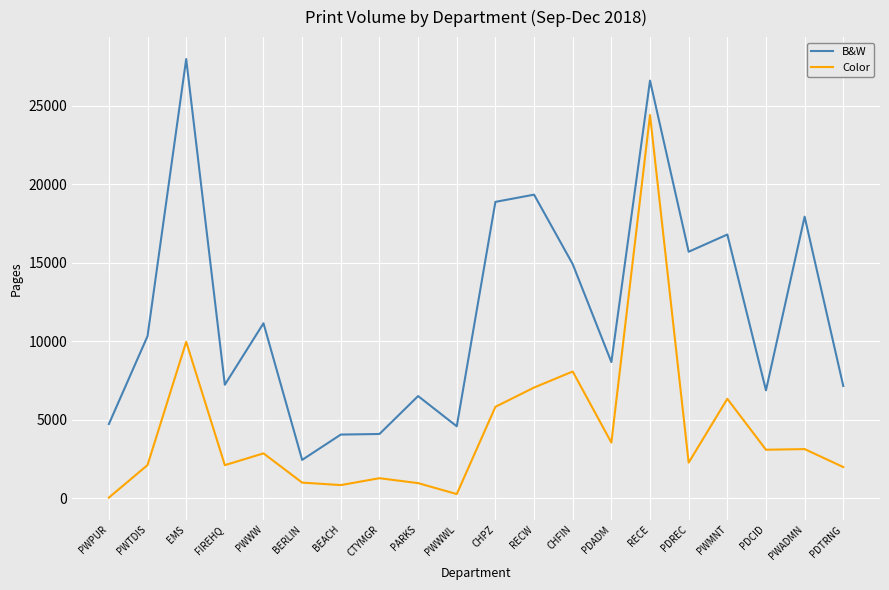

What is the difference between the maximum and minimum values in the B&W series?

25527